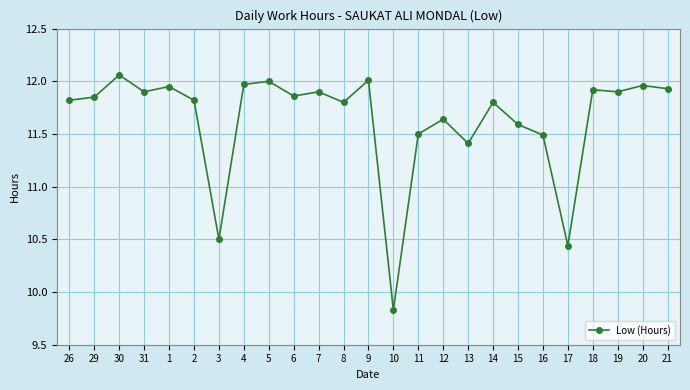

The chart shows a value of 11.8 at 26. True or false?

True